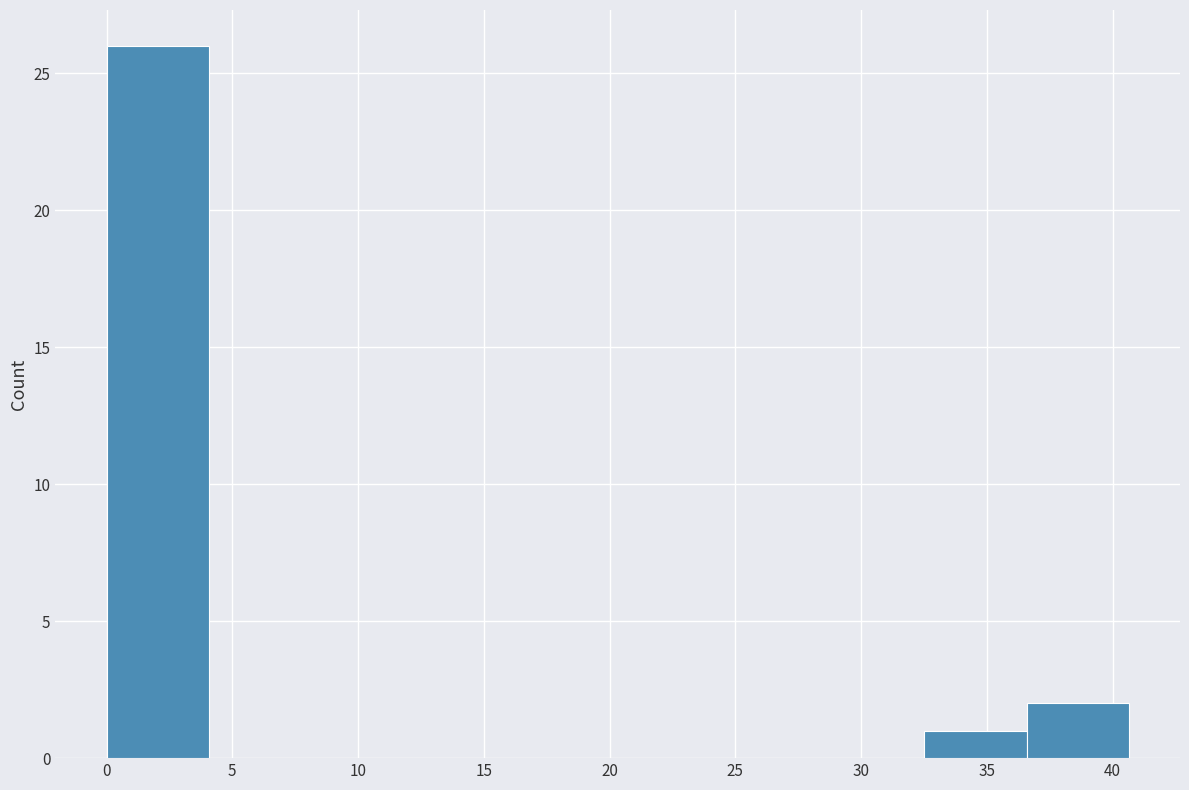

How tall is the bar that spans 36.5 to 40.5 on the x-axis? Neither the bar edges nor the heights are printed on the chart, so give them approximately, as read against the axes.

2